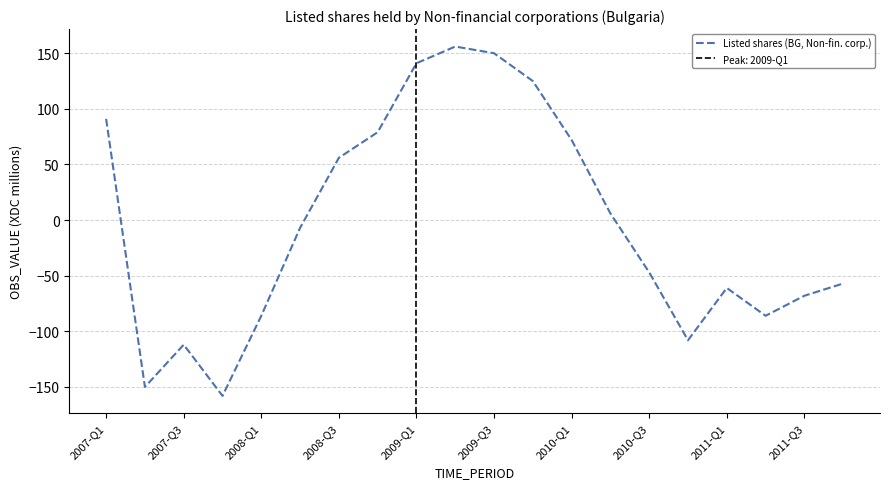

Count the number of categories in the chart.

20